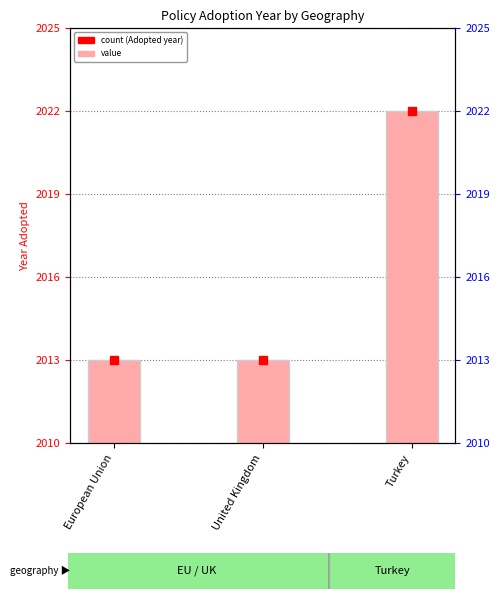

What is the value of the 3rd bar from the left?

2022